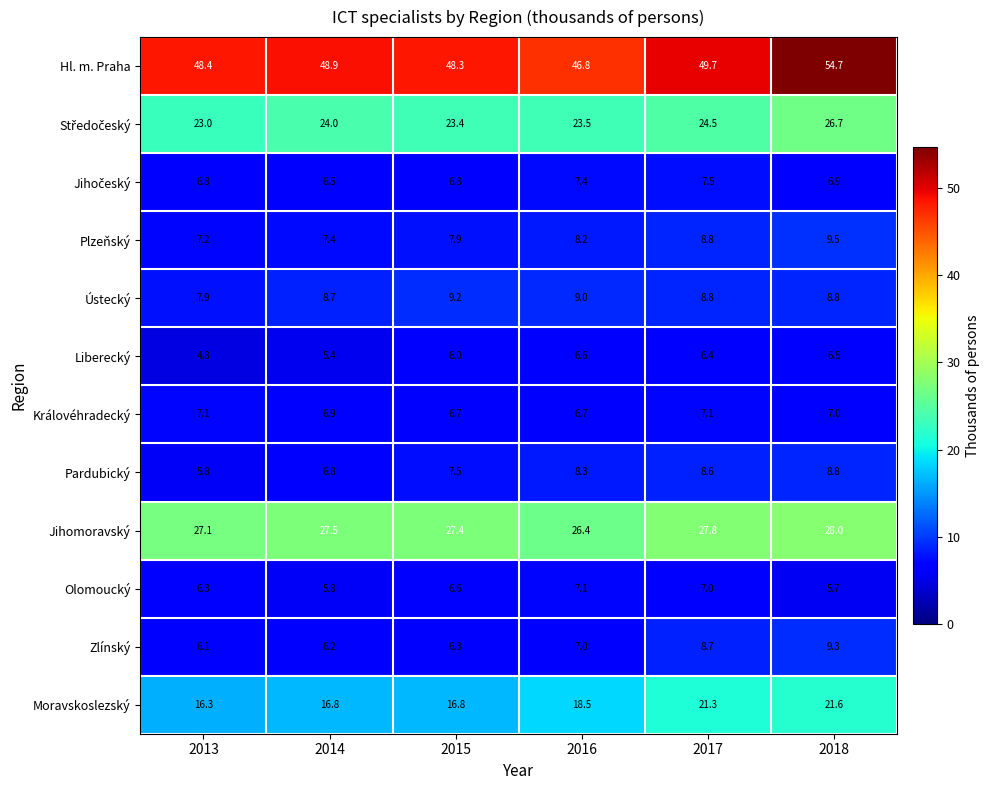

Which series has the largest range (max minus min)?

Hl. m. Praha